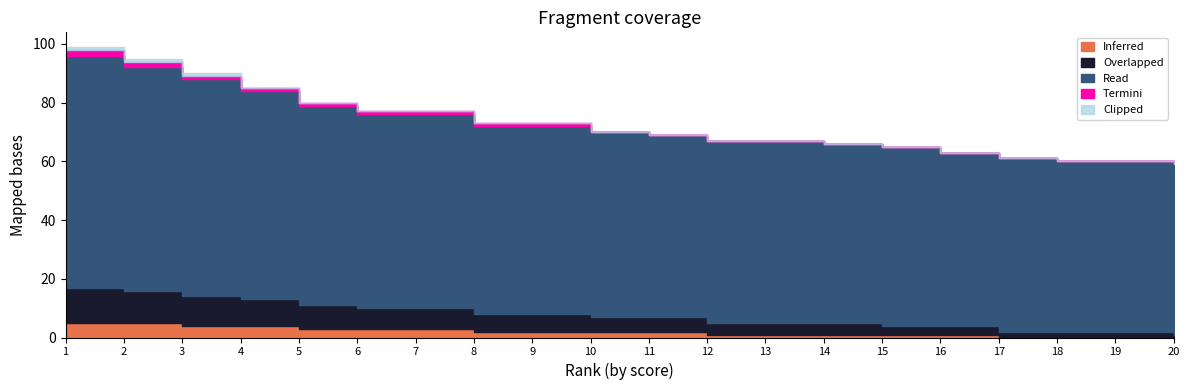

What is the sum of the Clipped values at 1 and 20?

1